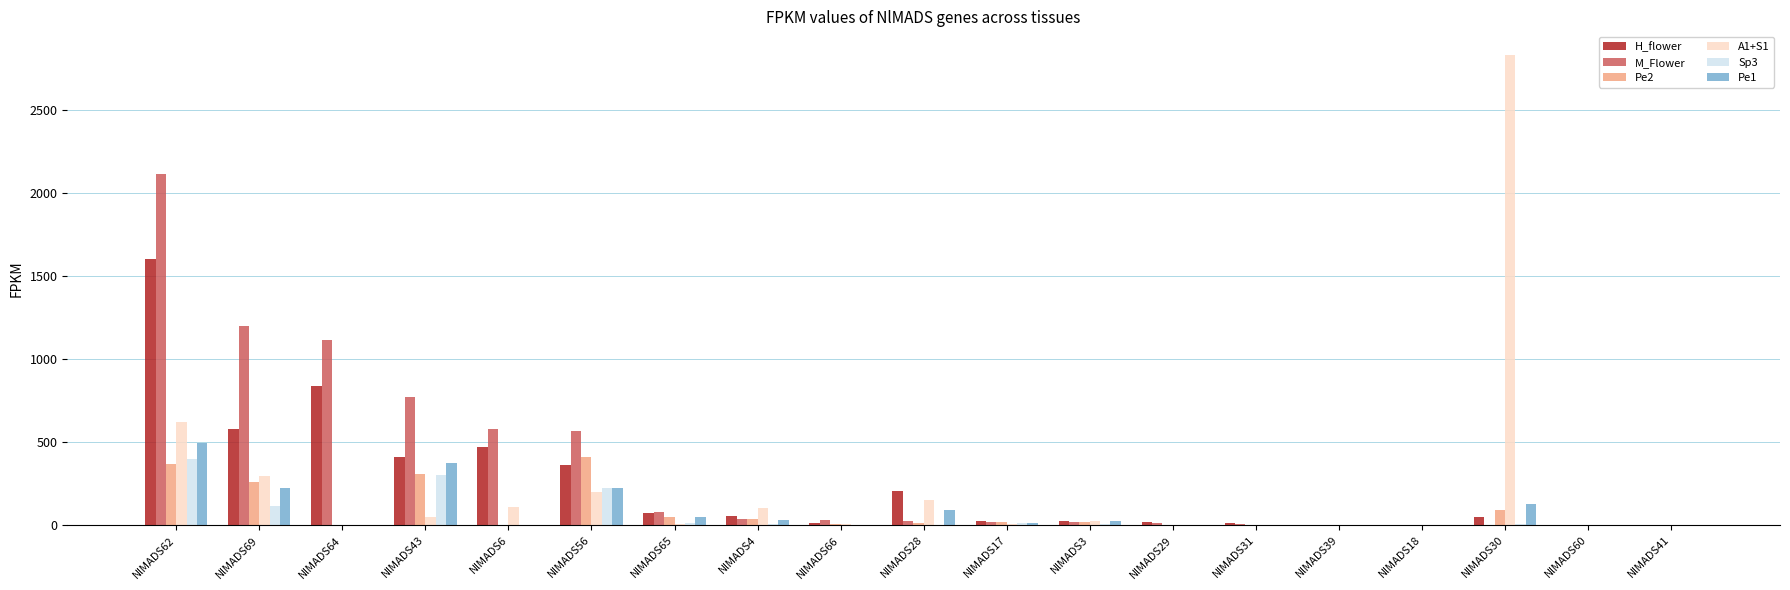

What is the sum of all A1+S1 values?

4427.5